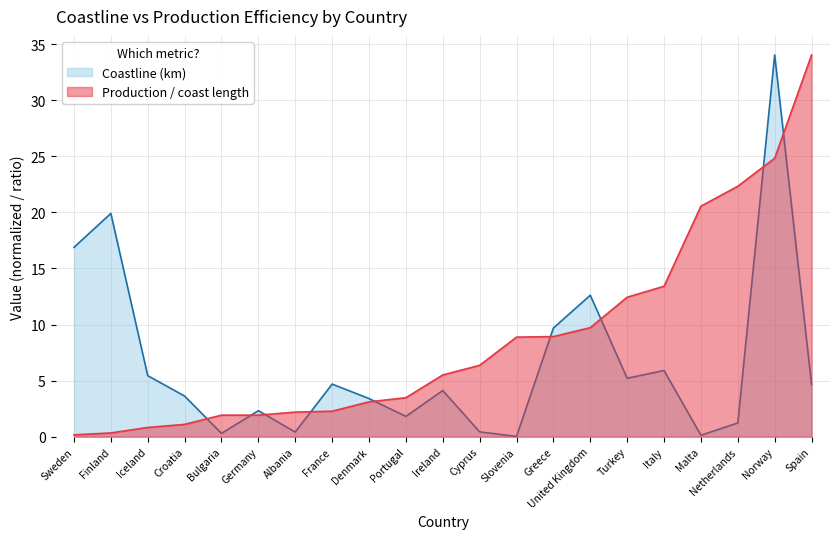

True or false: Coastline (km) and Production / coast length cross at least once.

True